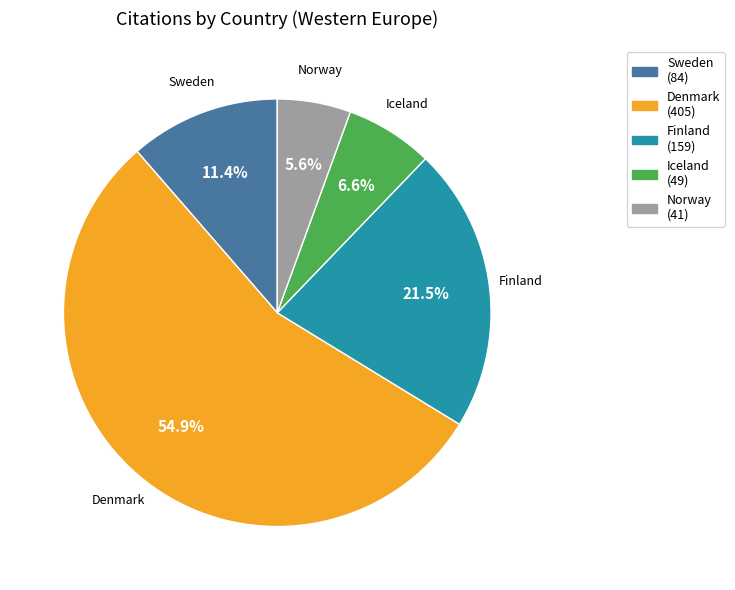

Combined, do Norway and Finland account for over 50%?

No